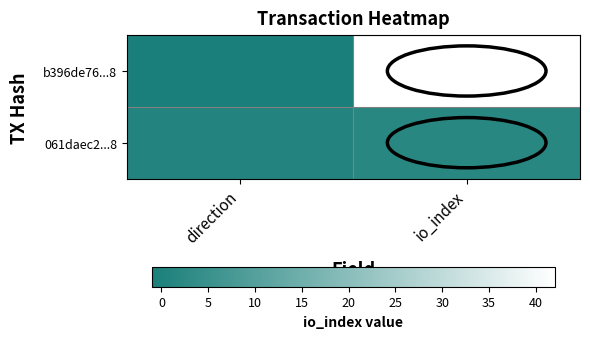

Between direction and io_index, which is larger?

io_index